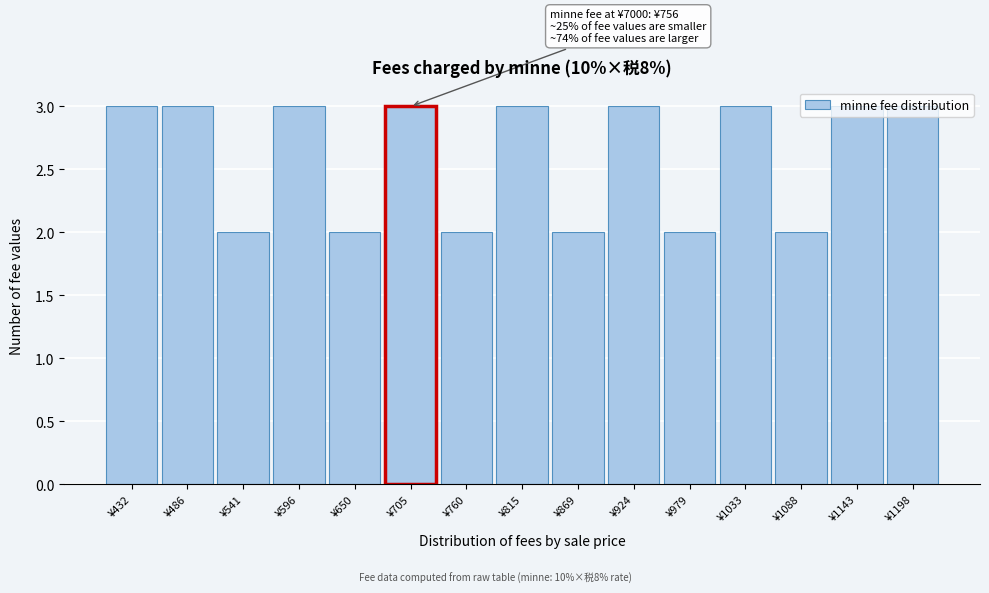

The chart shows a value of 3 at ¥650. True or false?

False